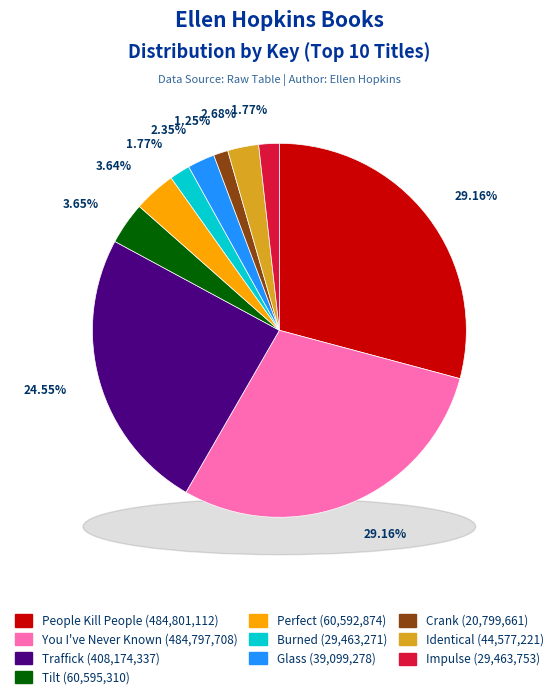

To the nearest percent, what portion does Identical represent?

3%